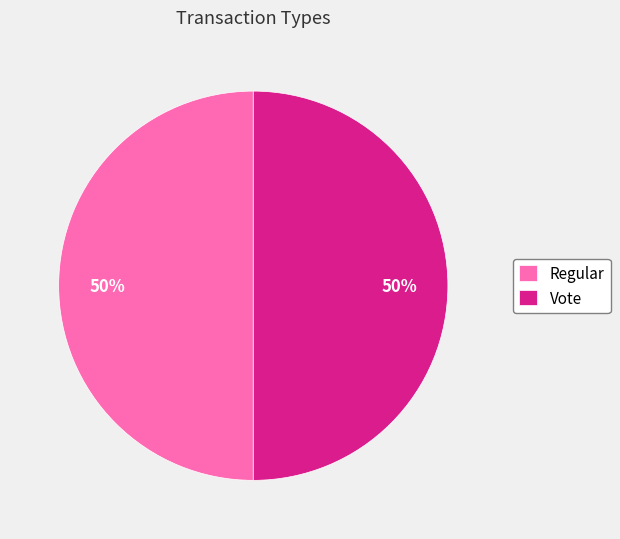

Do Regular and Vote together represent more than half of the pie?

Yes